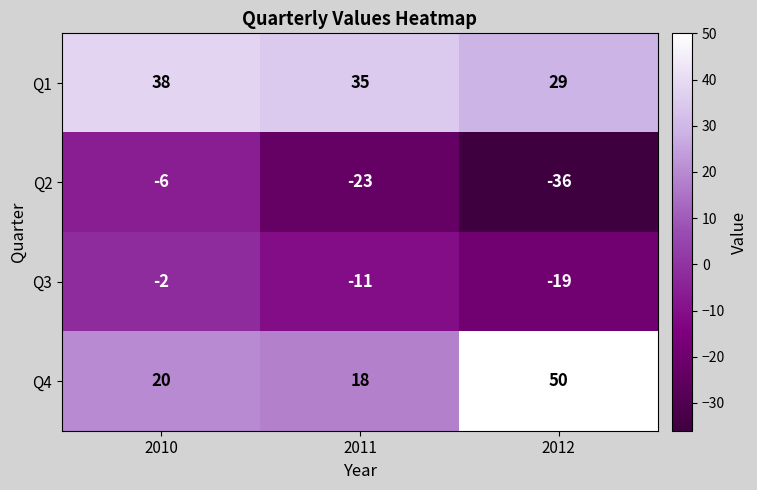

Count the number of categories in the chart.

3